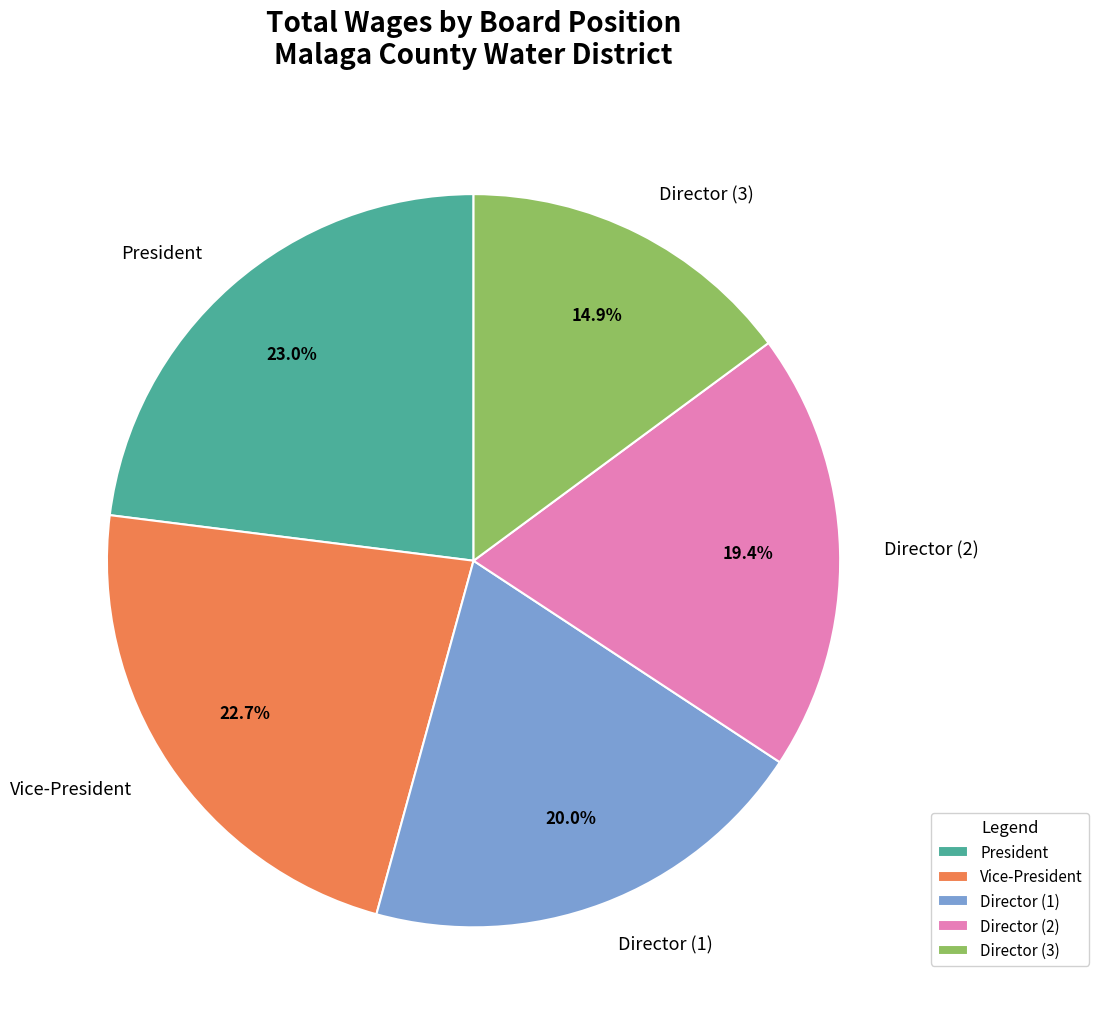

How many segments does this pie chart have?

5